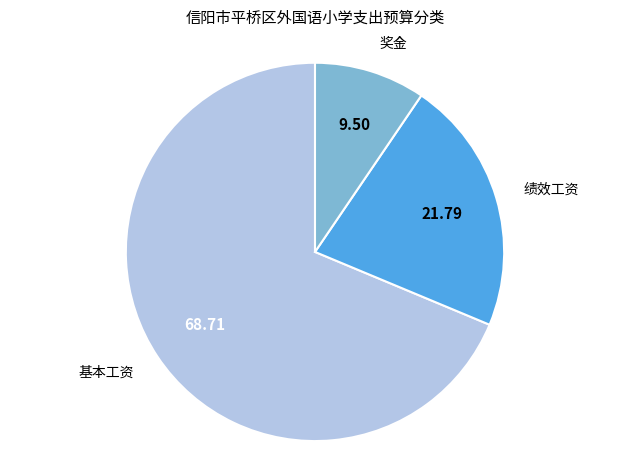

How many segments does this pie chart have?

3